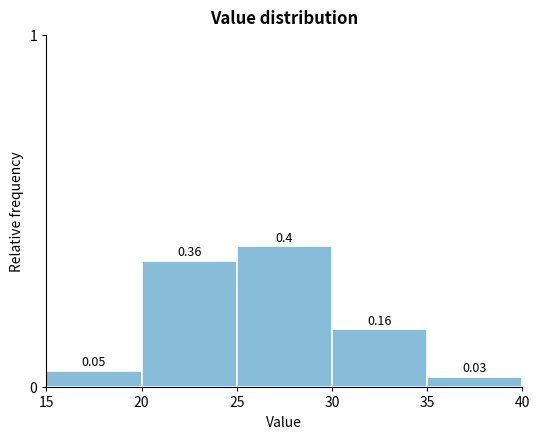

Which range on the x-axis has the tallest bar?

25 to 30